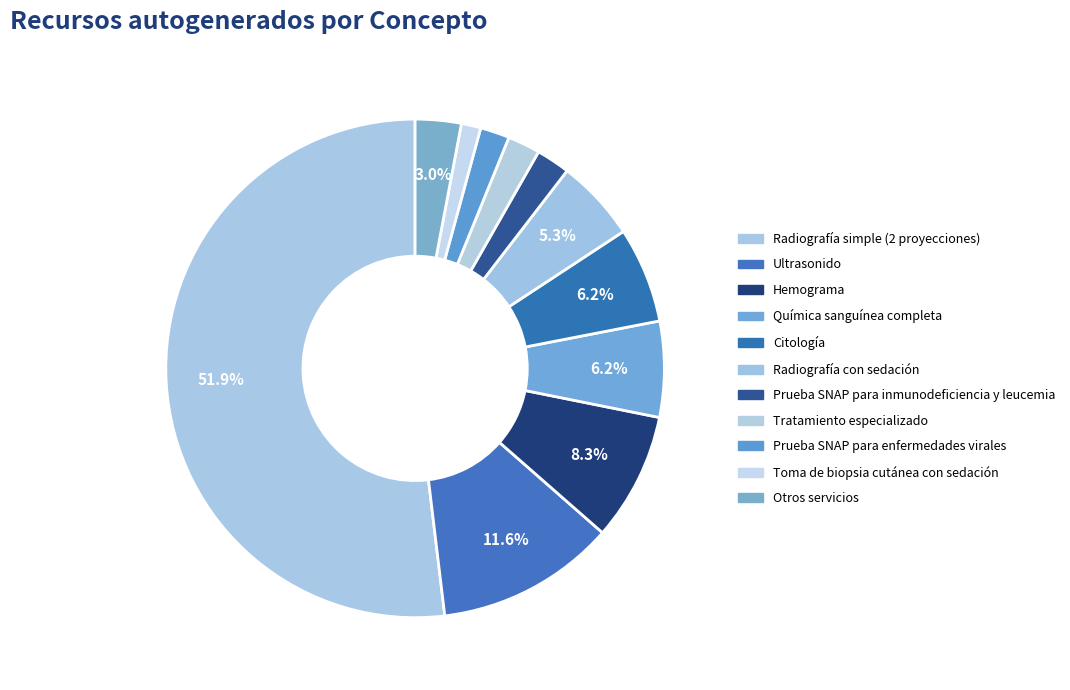

How many segments does this pie chart have?

11